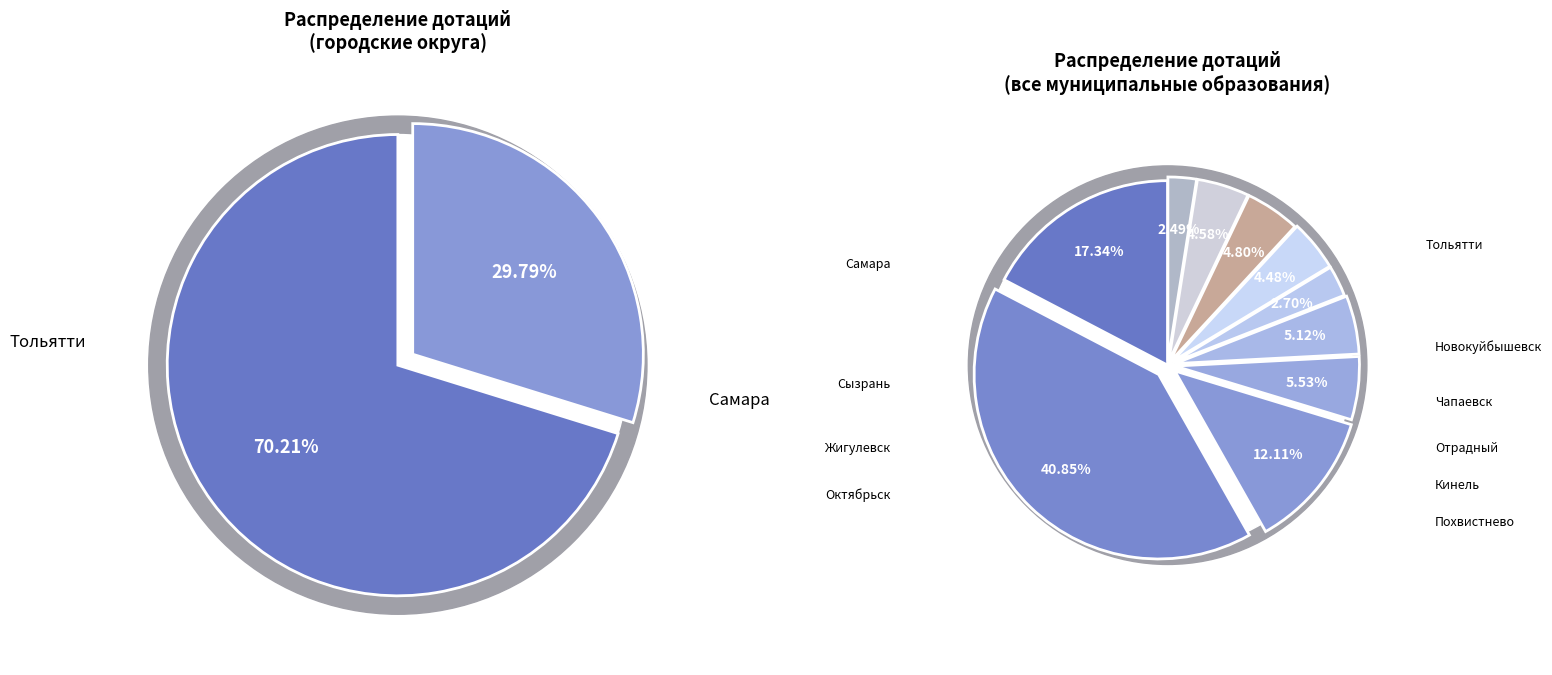

Count the number of slices in the pie.

10